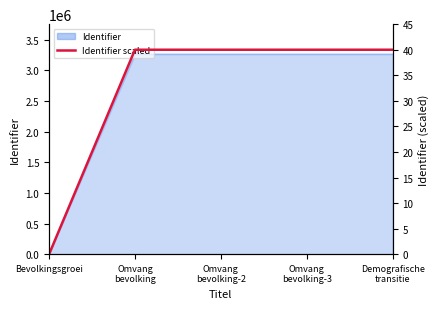

Between Demografische
transitie and Omvang
bevolking-2, which is larger?

Demografische
transitie